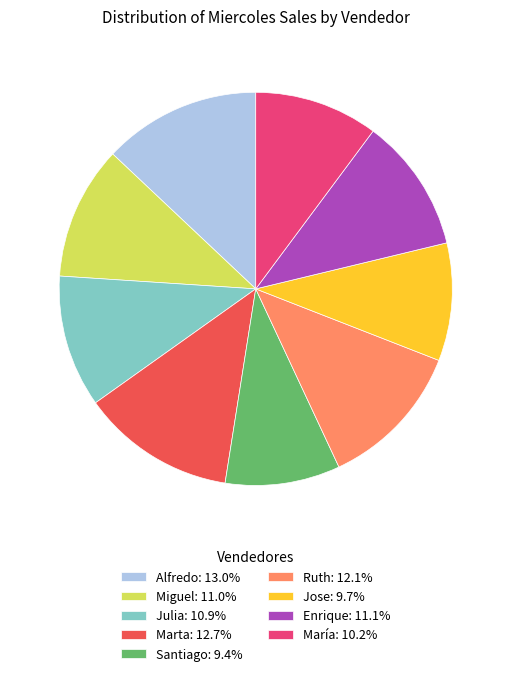

What is the ratio of the value at Julia: 10.9% to the value at Ruth: 12.1%?

0.9